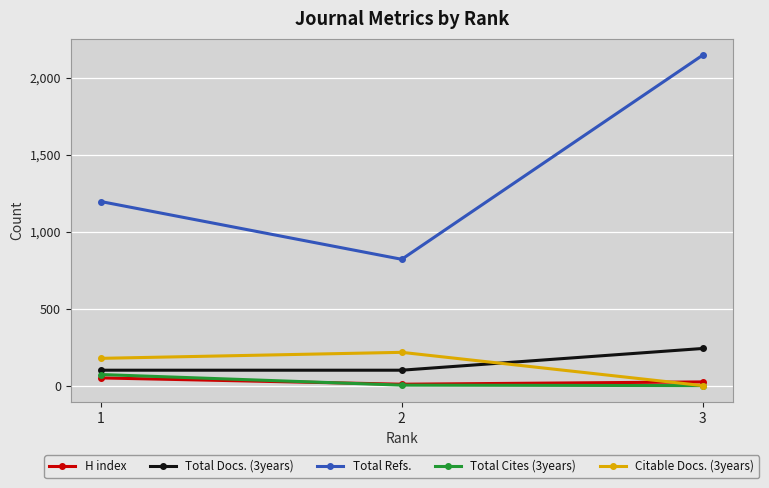

The value of Total Cites (3years) at 3 is 0. True or false?

True